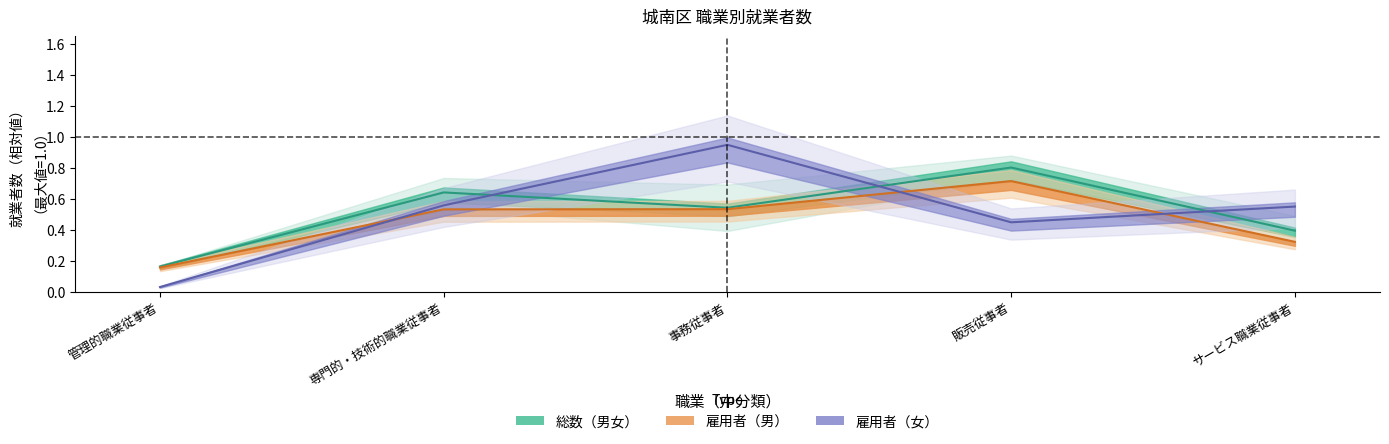

True or false: 総数(女) has more than 1 interior local peaks.

False